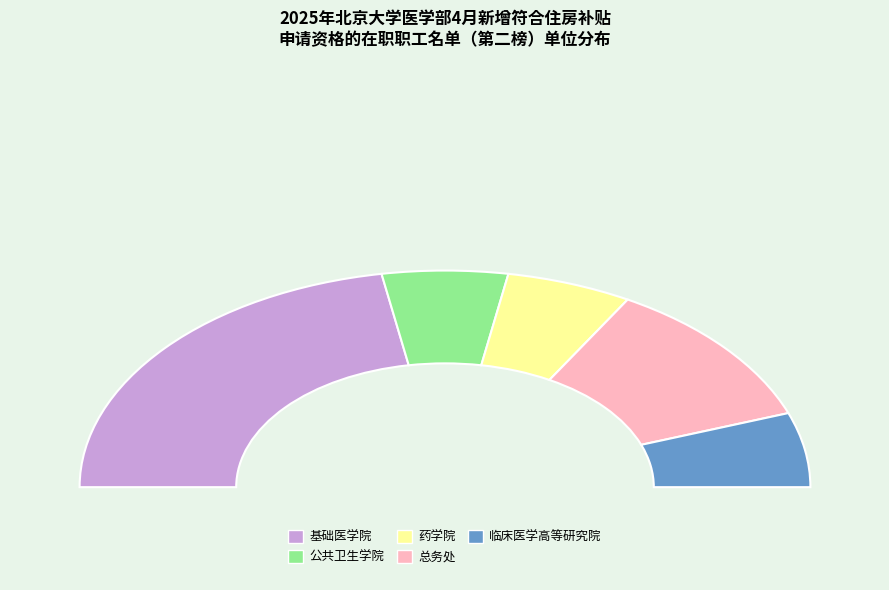

How many segments does this pie chart have?

5